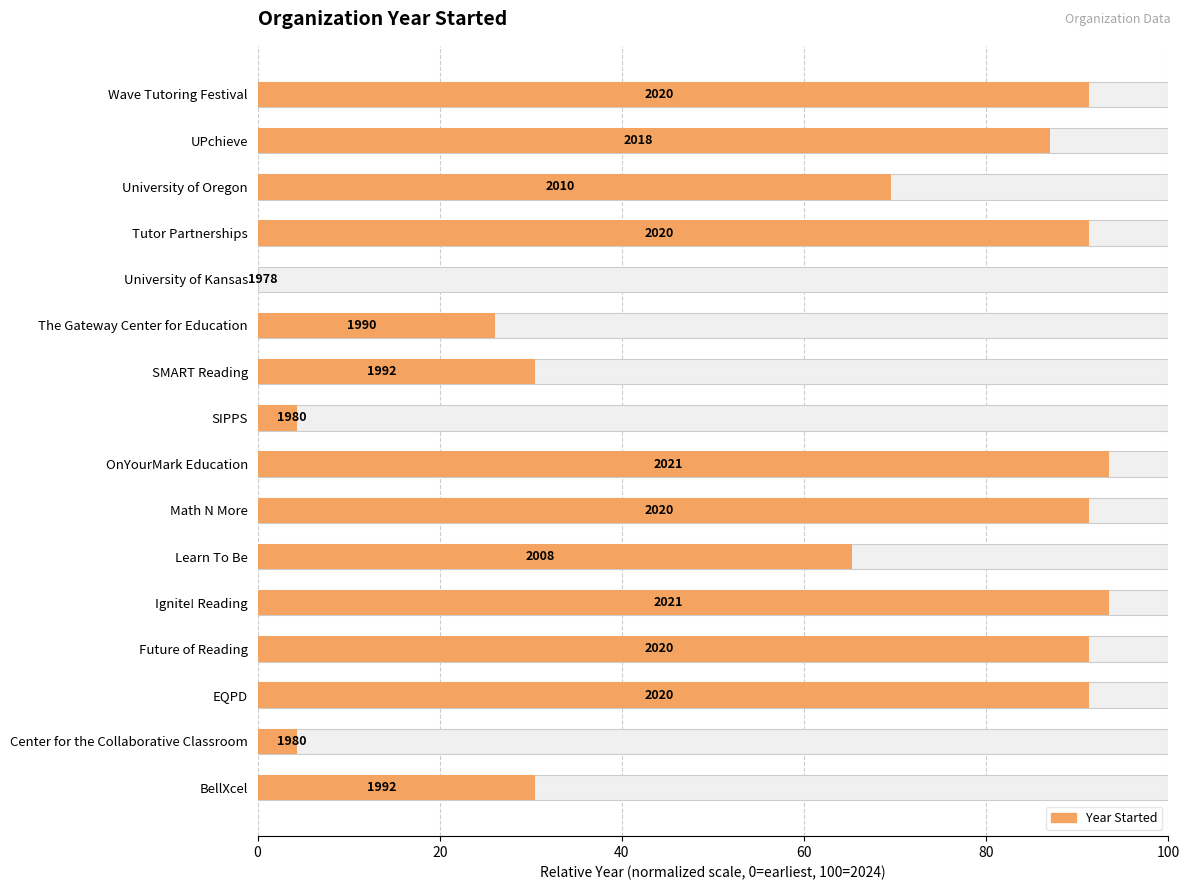

What is the ratio of the value at SMART Reading to the value at SIPPS?

7.0